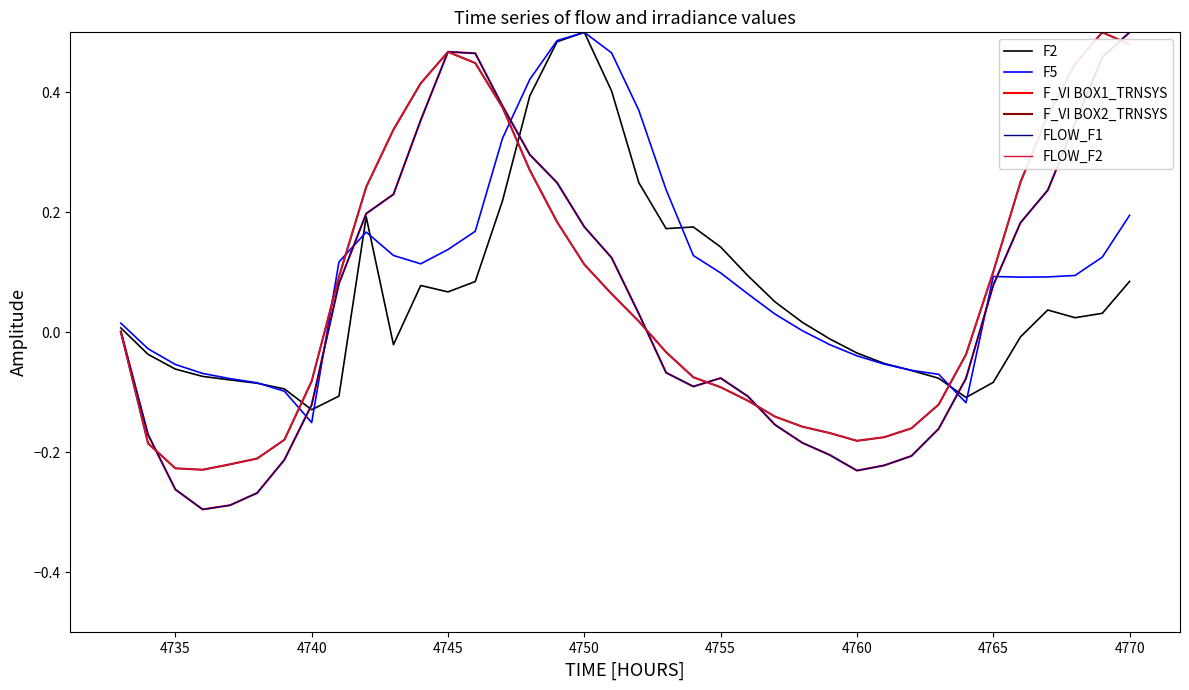

Which series has the largest total across all categories?

F5